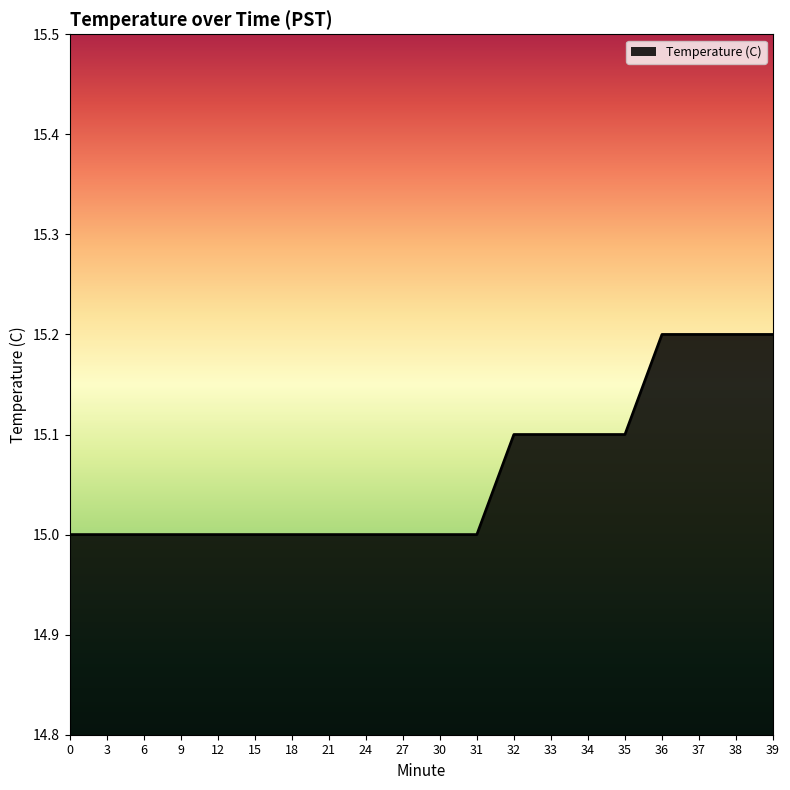

What is the ratio of the value at 24 to the value at 37?

1.0